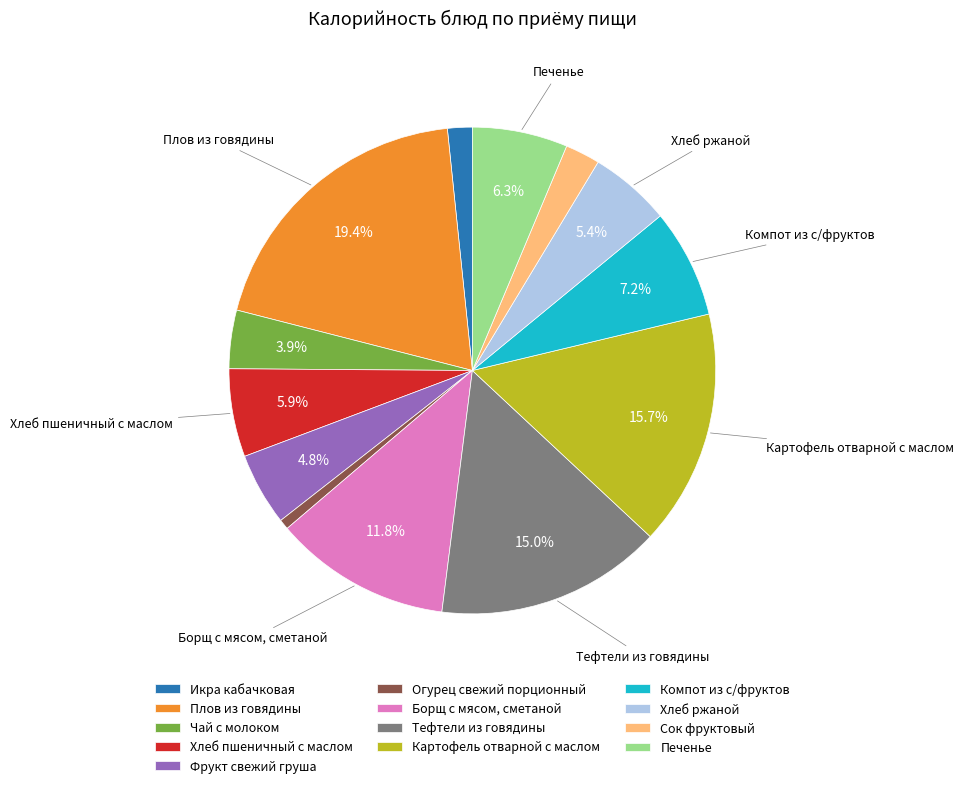

Is there any slice that represents more than half of the pie?

No